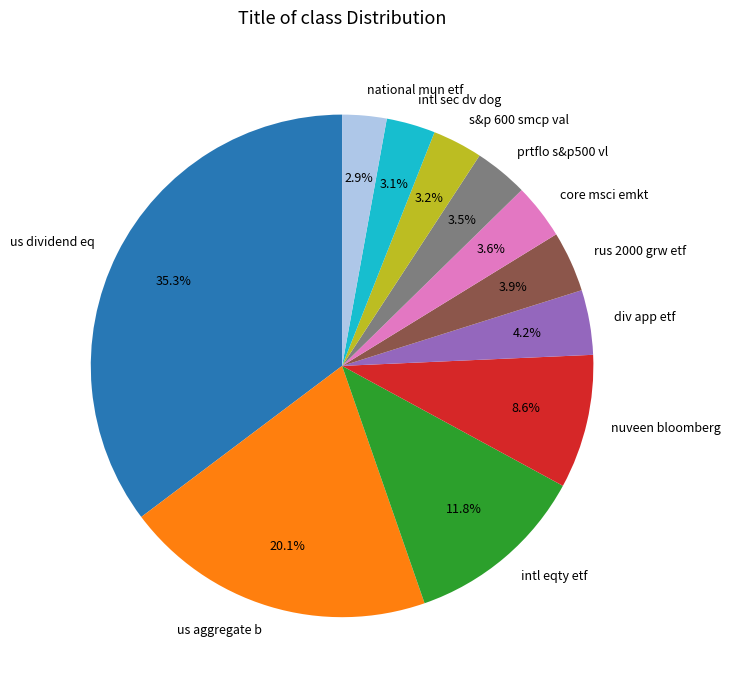

The nuveen bloomberg slice represents 19% of the pie. True or false?

False